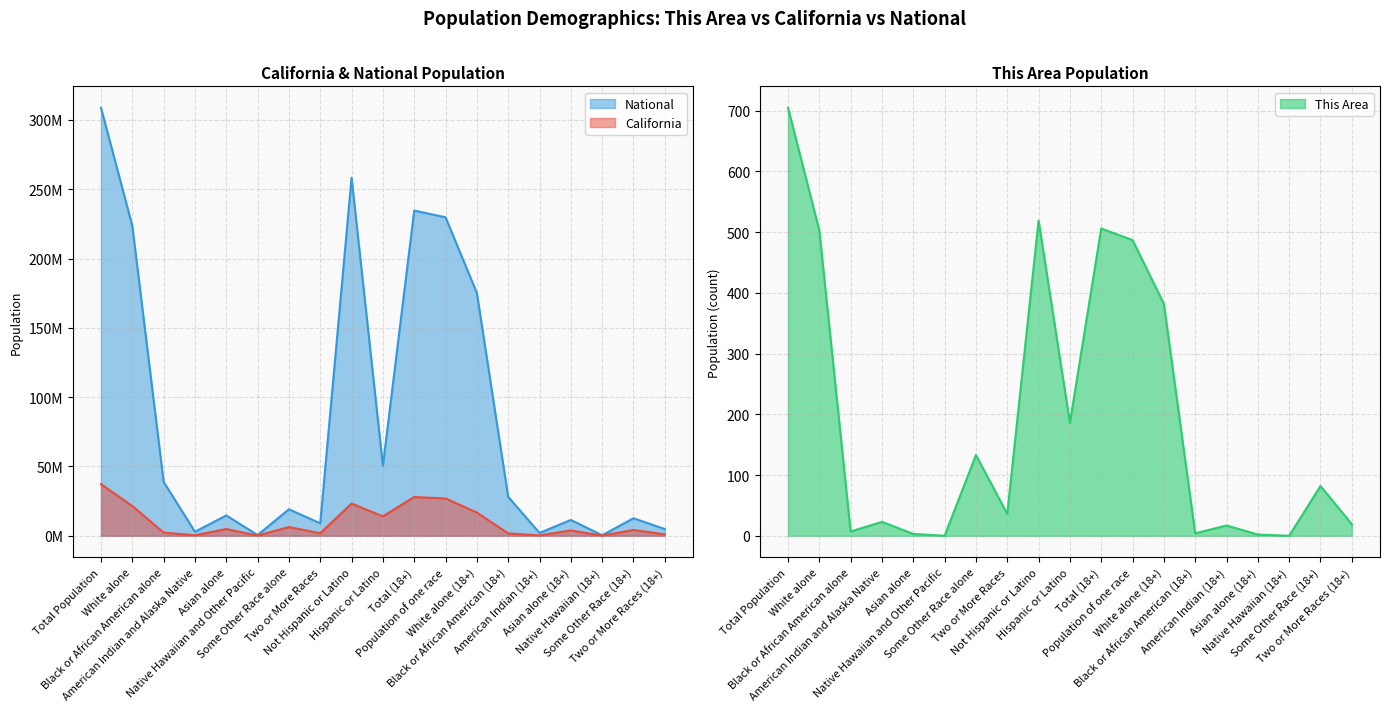

True or false: National and This Area intersect in this chart.

False